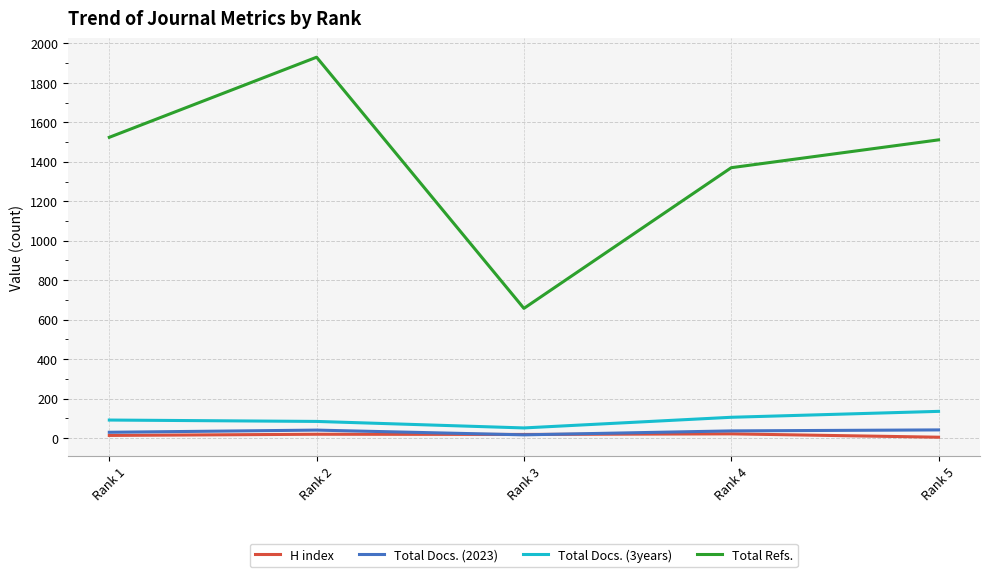

At which label does Total Refs. first exceed 1511?

Rank 1